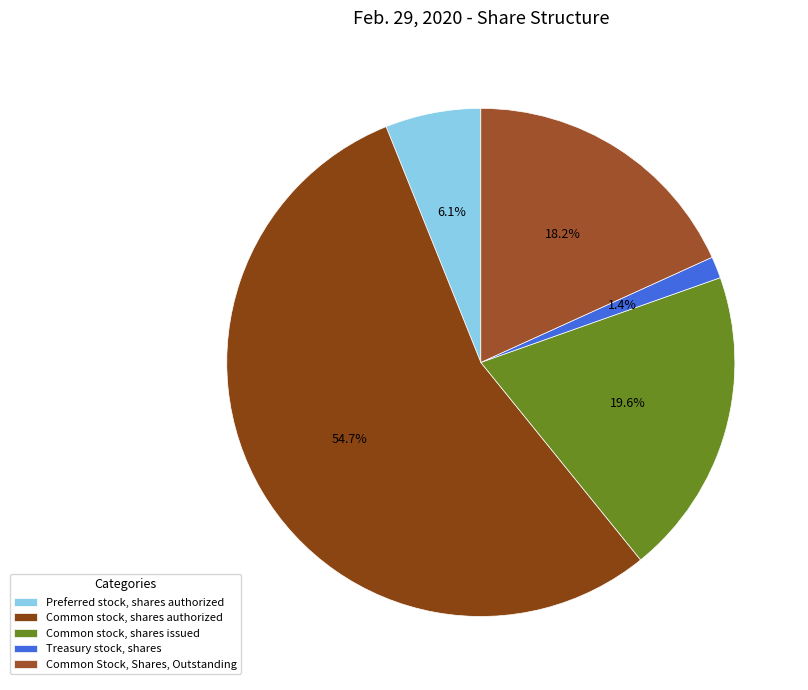

What percentage is the Common stock, shares issued slice, to the nearest percent?

20%